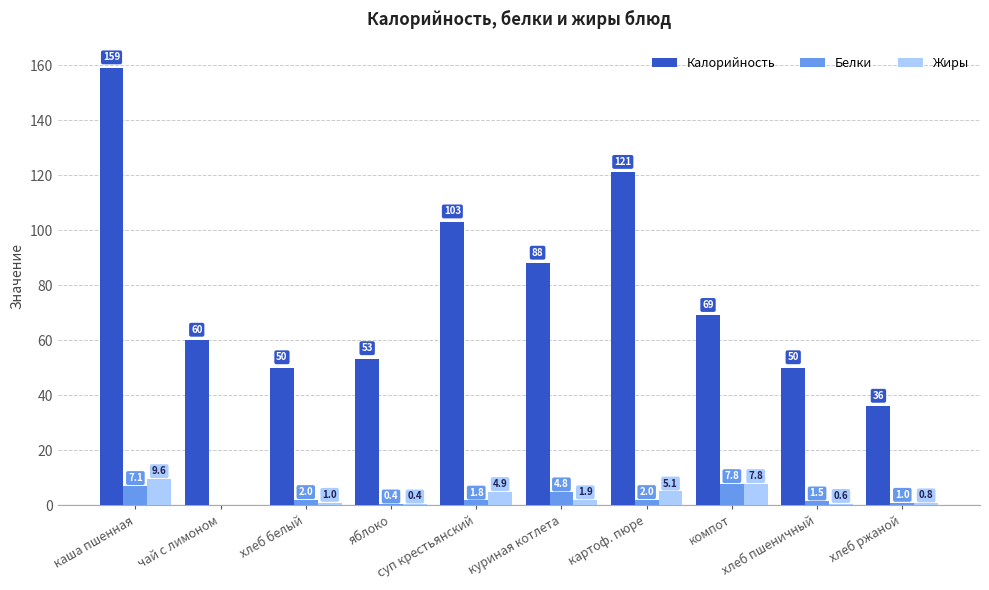

Is the value of Жиры at хлеб белый greater than the value of Белки at картоф. пюре?

No